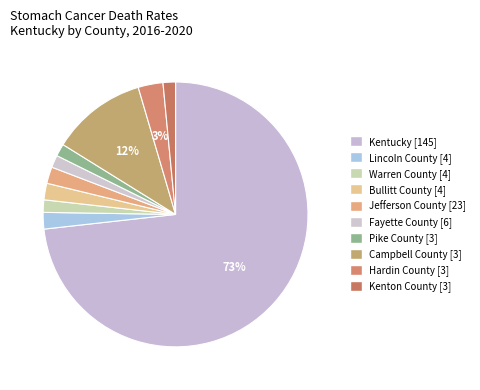

What is the largest slice in the pie chart?

Kentucky [145]